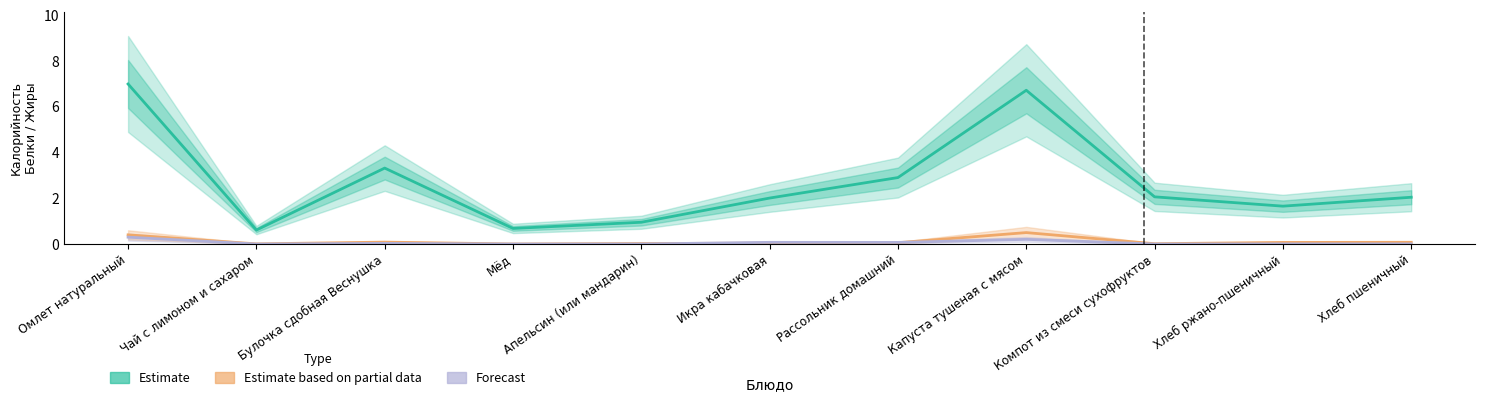

What is the difference between the Estimate based on partial data values at Икра кабачковая and Капуста тушеная с мясом?

0.5